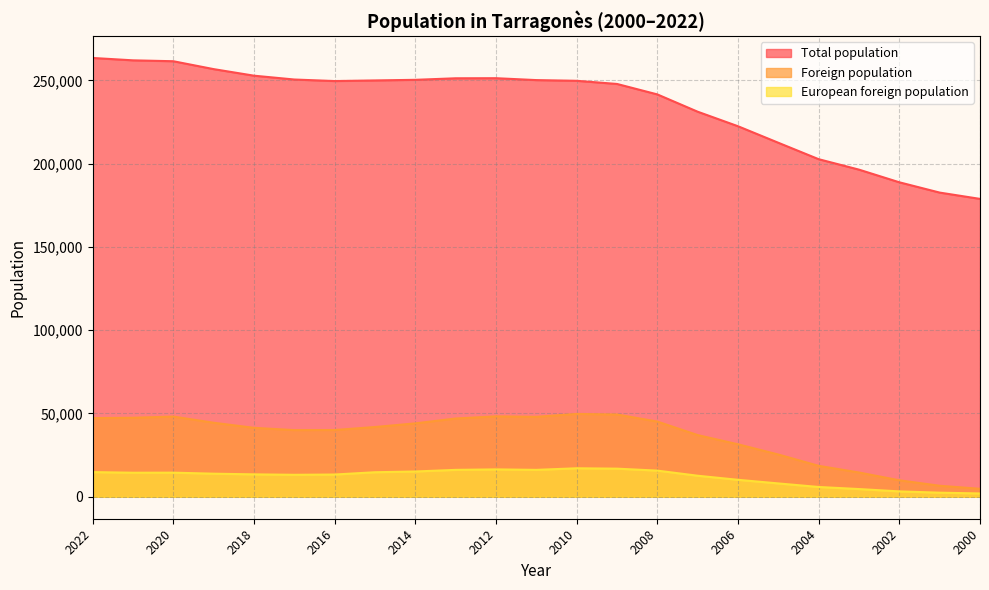

Reading left to right, extract all data points from this chart.

Total population: 2022=263428	2021=262001	2020=261466	2019=256730	2018=252790	2017=250488	2016=249565	2015=249939	2014=250306	2013=251226	2012=251282	2011=250142	2010=249718	2009=247827	2008=241549	2007=231161	2006=222444	2005=212520	2004=202662	2003=196387	2002=188790	2001=182613	2000=178831
Foreign population: 2022=47236	2021=47440	2020=48162	2019=44452	2018=41401	2017=40023	2016=40081	2015=41891	2014=44079	2013=46995	2012=48287	2011=47998	2010=49749	2009=49395	2008=45160	2007=37046	2006=31515	2005=25378	2004=18582	2003=14578	2002=9907	2001=6620	2000=4807
European foreign population: 2022=14814	2021=14448	2020=14485	2019=13869	2018=13461	2017=13199	2016=13359	2015=14736	2014=15185	2013=16157	2012=16447	2011=16159	2010=17115	2009=16884	2008=15710	2007=12640	2006=10191	2005=8019	2004=5887	2003=4640	2002=3232	2001=2469	2000=1990